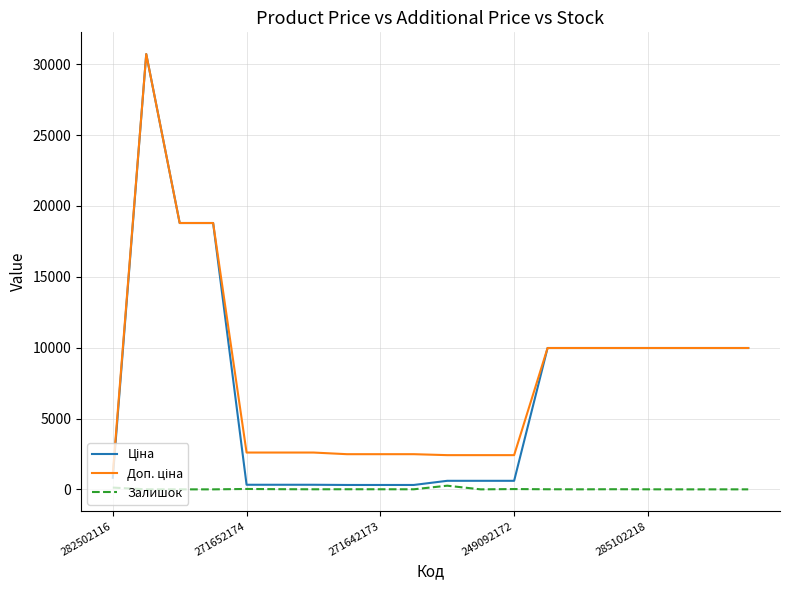

Does the chart display data point markers on the line(s)?

No